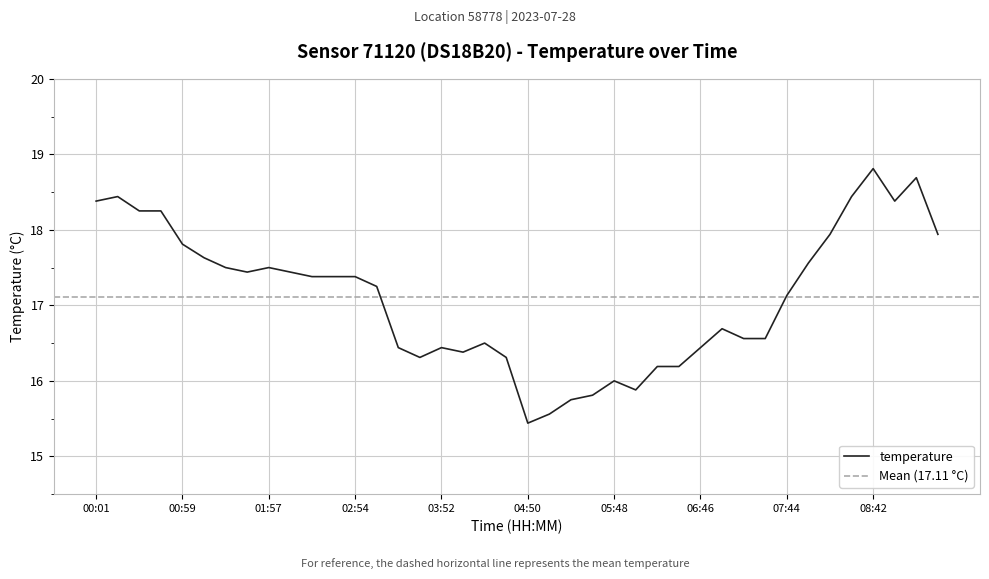

Which has a higher value, 03:09 or 04:36?

03:09